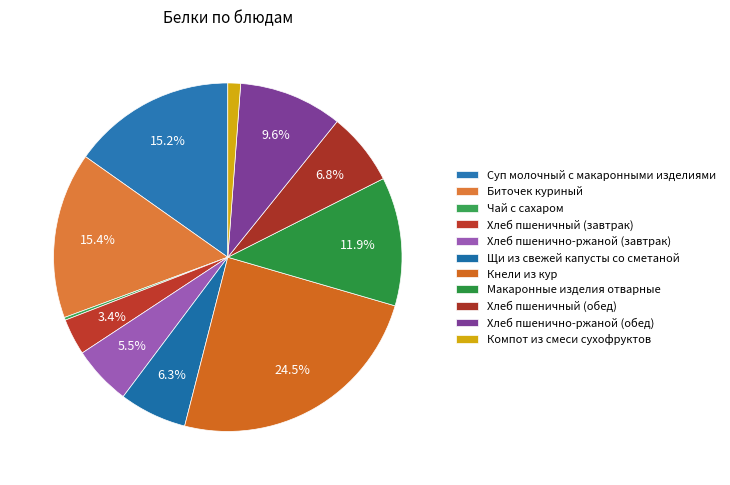

To the nearest percent, what is the difference between the Макаронные изделия отварные and Компот из смеси сухофруктов slice percentages?

11%